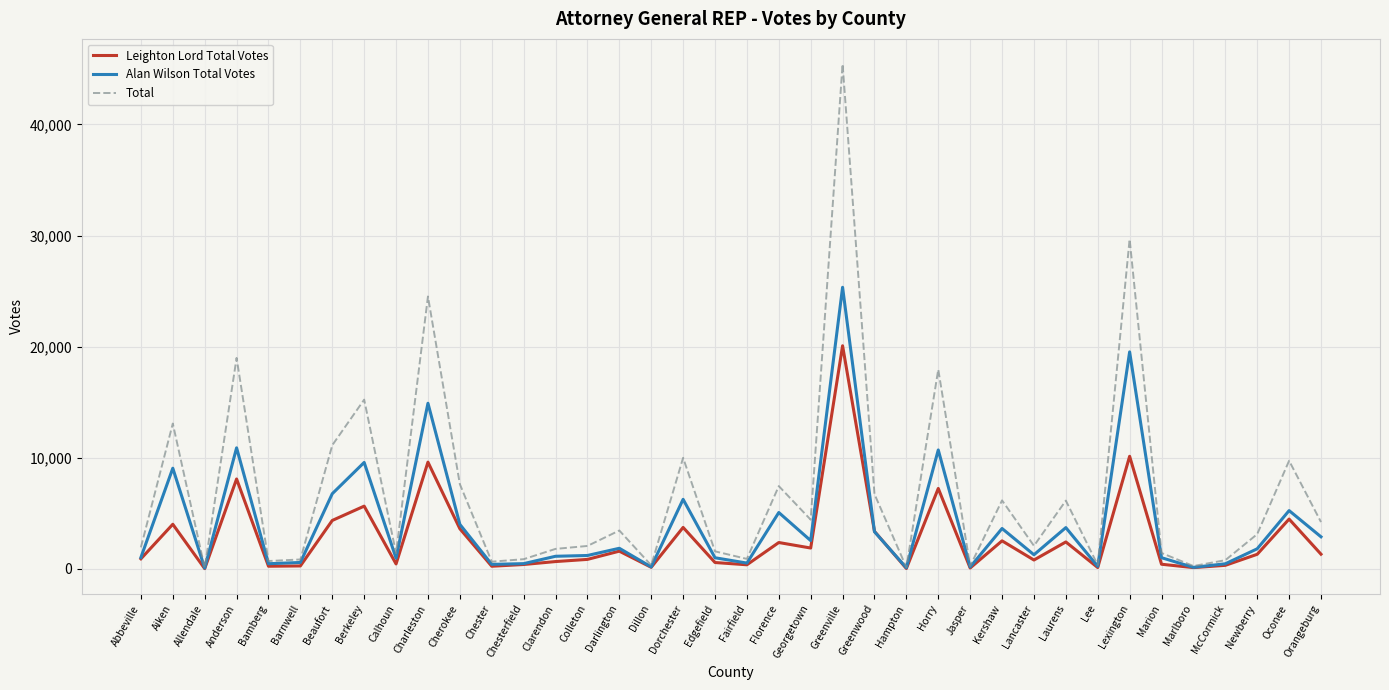

What is the greatest value displayed?

45432